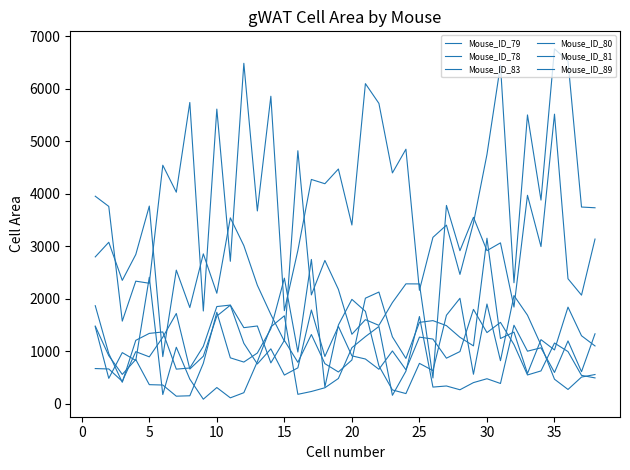

Does the chart have visible grid lines?

No